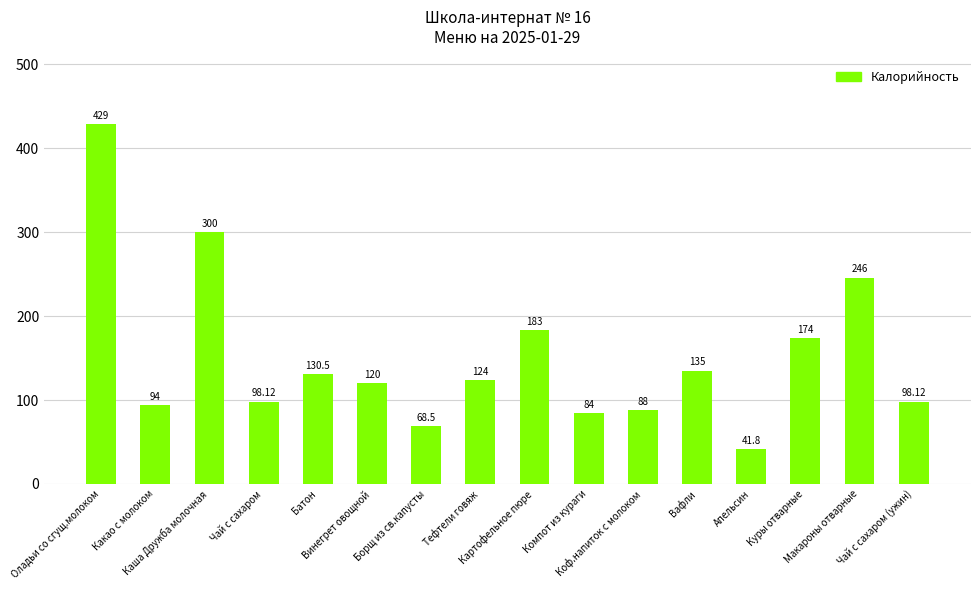

Does the chart contain stacked bars?

No